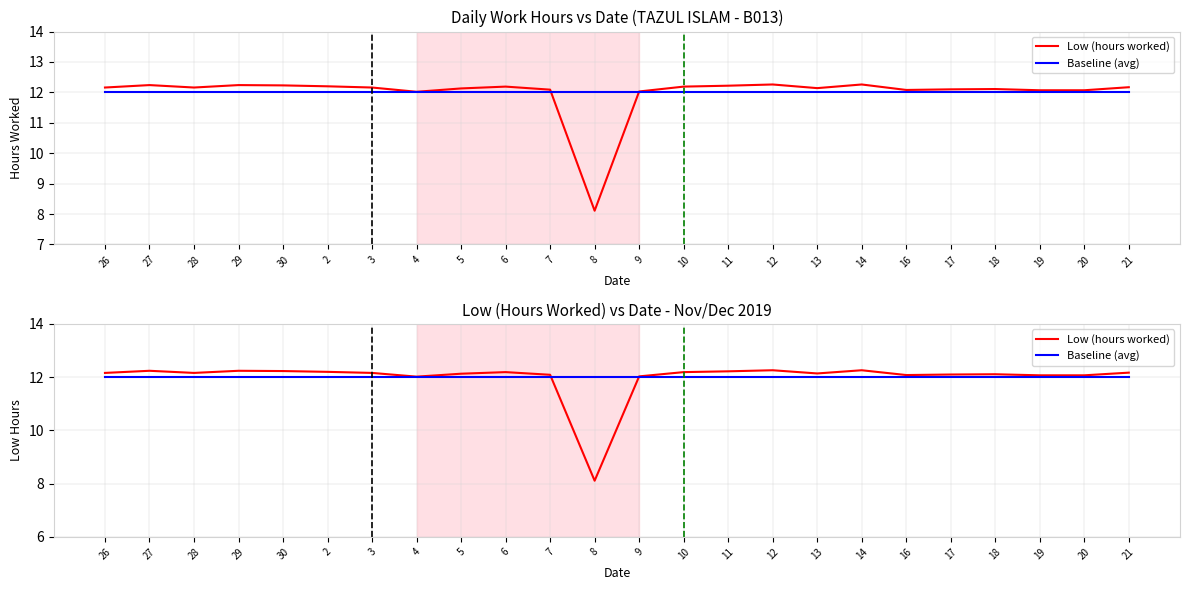

Is it true that Low (hours worked) equals 6.9 at 19?

False